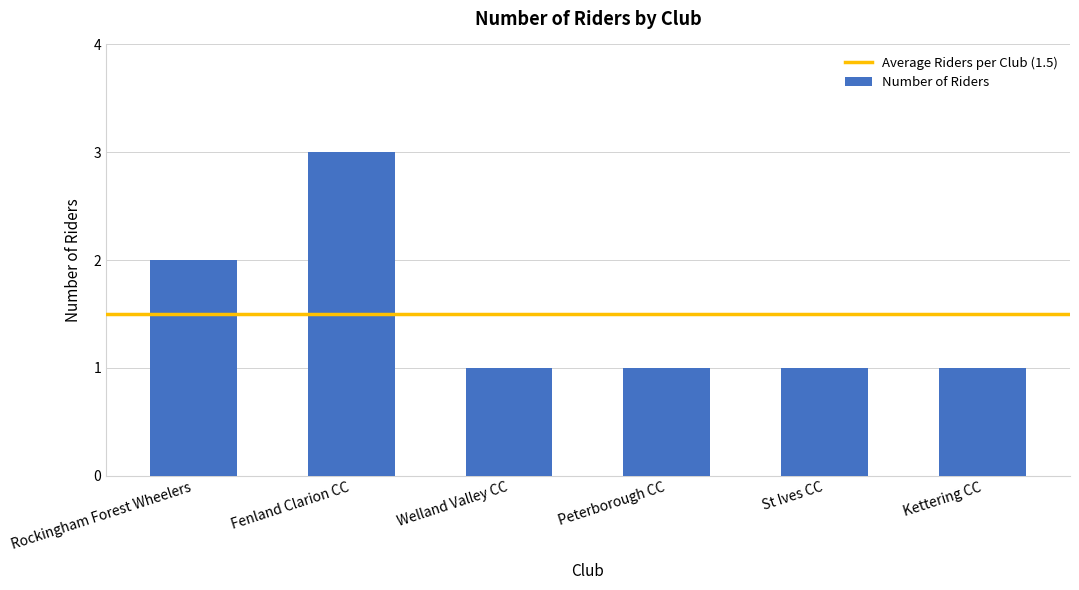

Approximately how many times larger is the value at Kettering CC compared to Rockingham Forest Wheelers?

0.5